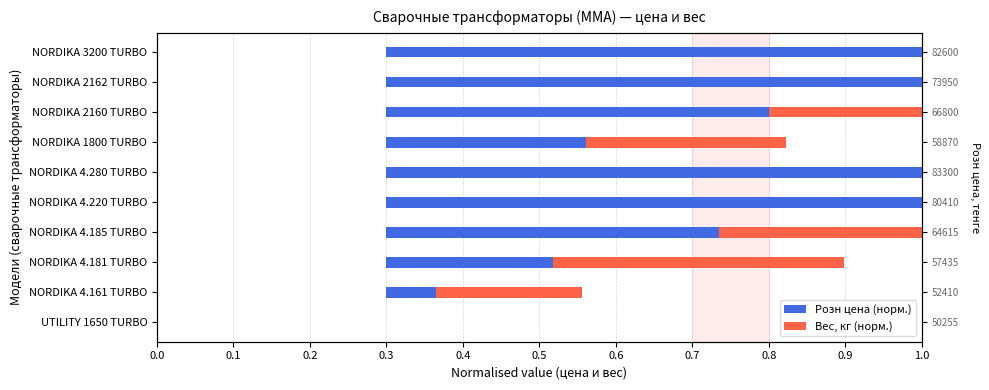

What is the greatest value displayed?

1.0